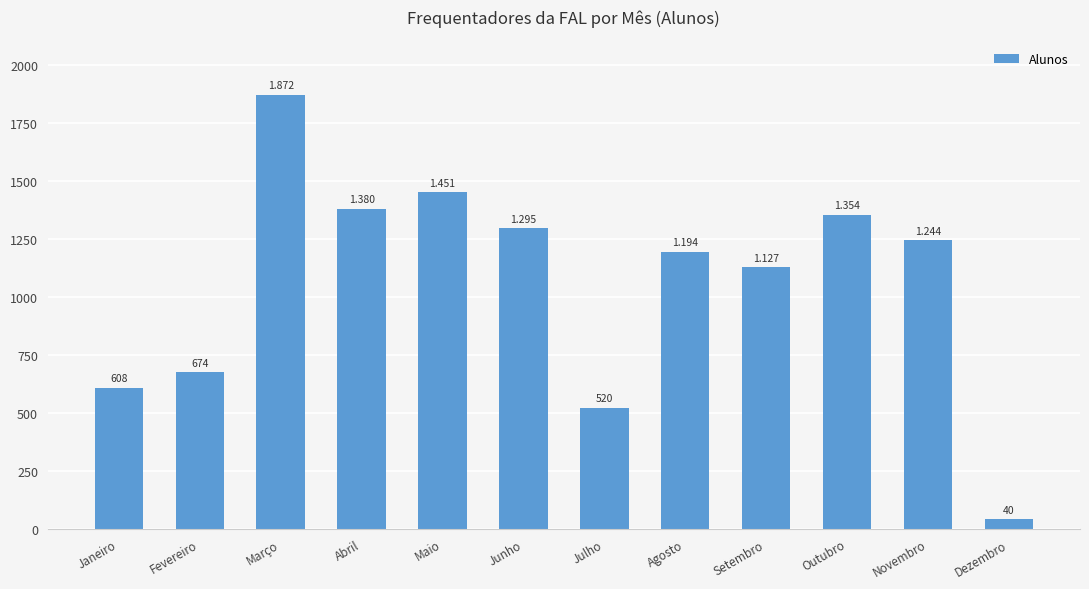

What is the label of the 11th bar from the left?

Novembro